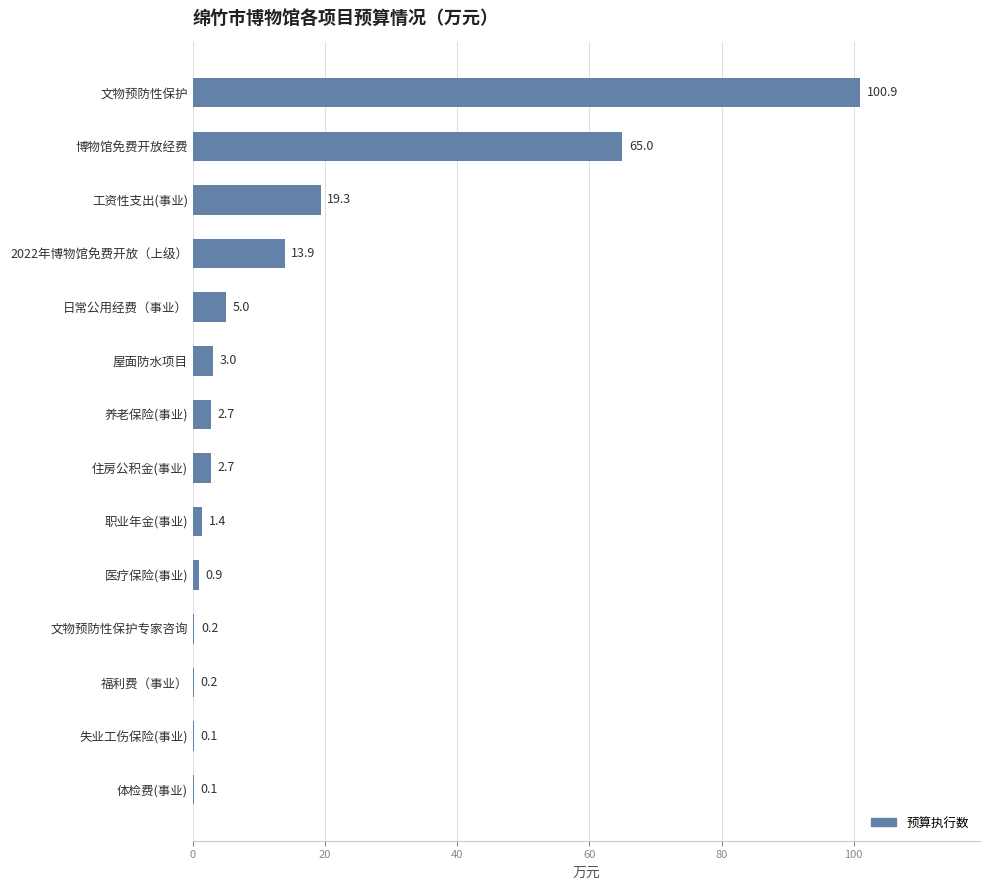

How many values exceed 2?

8